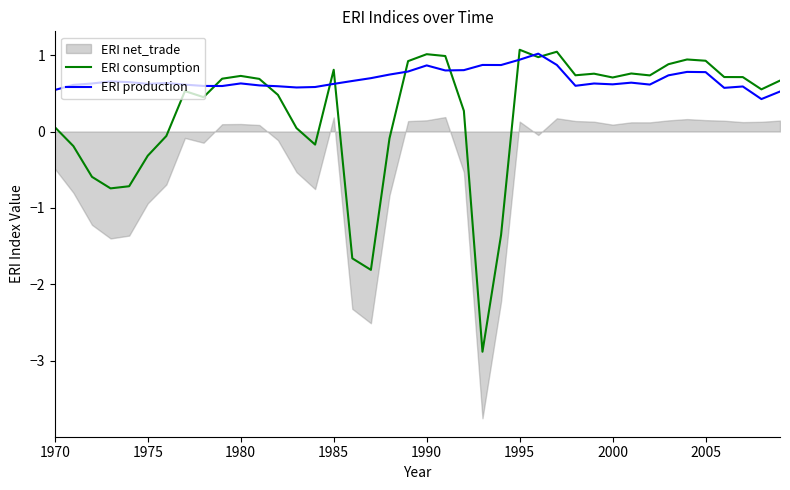

The ERI consumption series shows 0.7 at 1980. True or false?

True